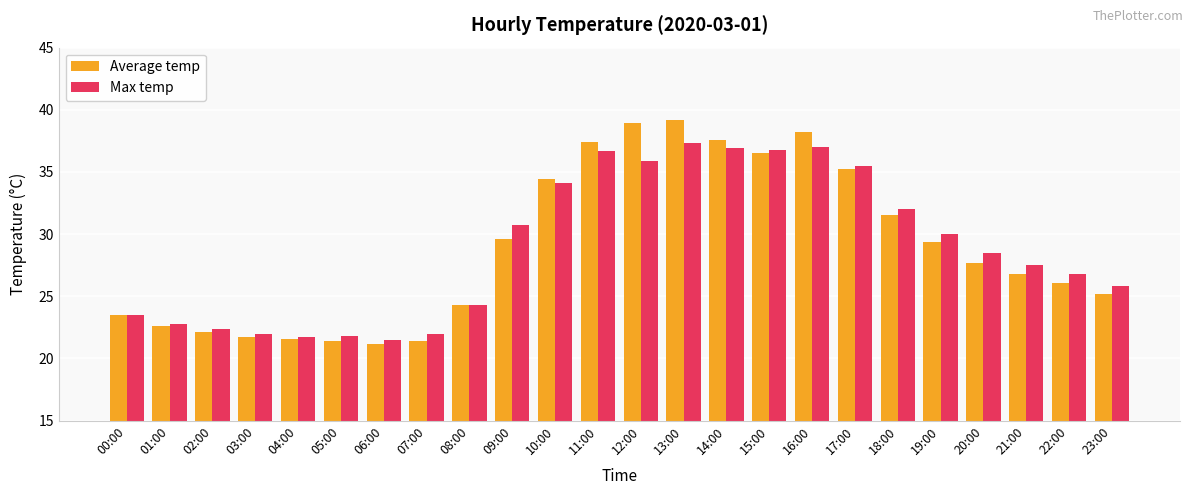

Is it true that Max temp equals 13.0 at 10:00?

False